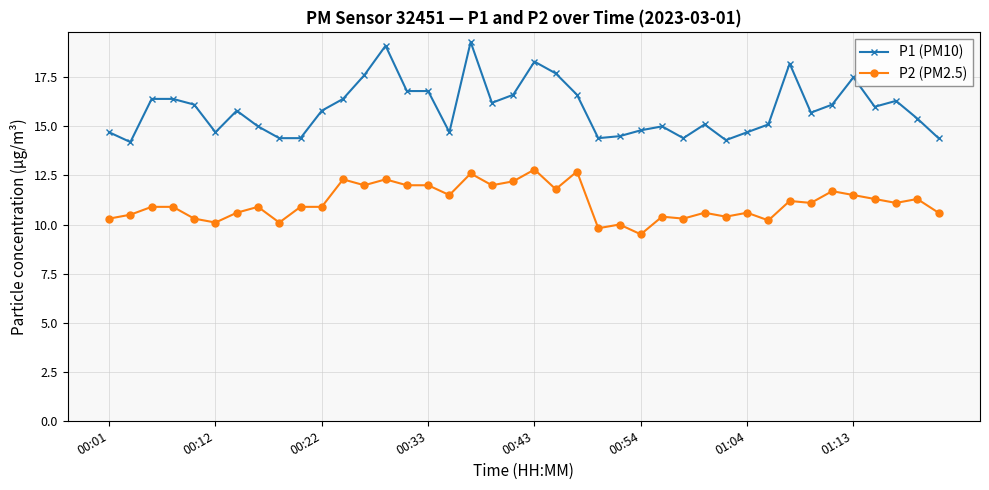

True or false: P1 (PM10) and P2 (PM2.5) intersect in this chart.

False